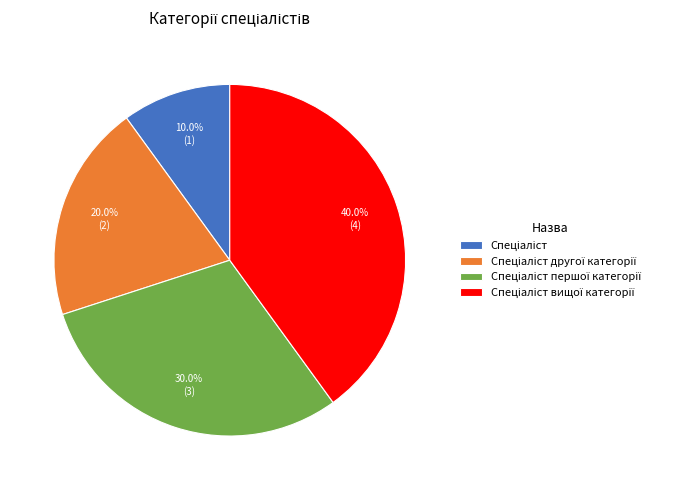

Is there a majority slice in this chart?

No